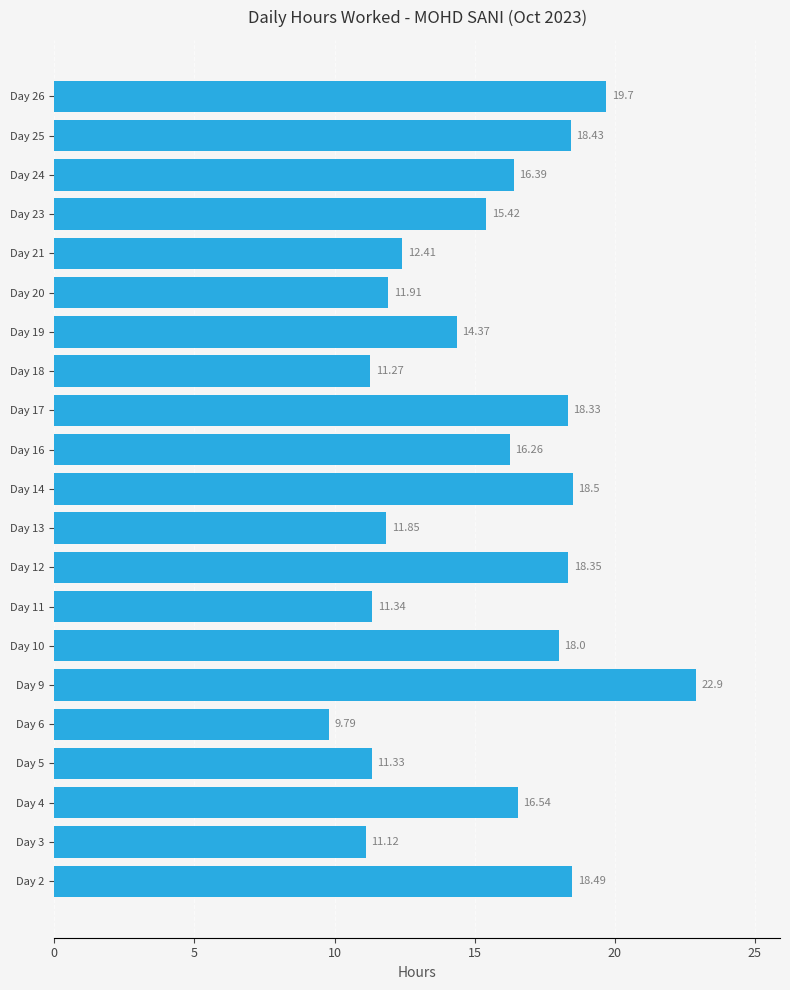

What is the difference between the values at Day 6 and Day 12?

8.6